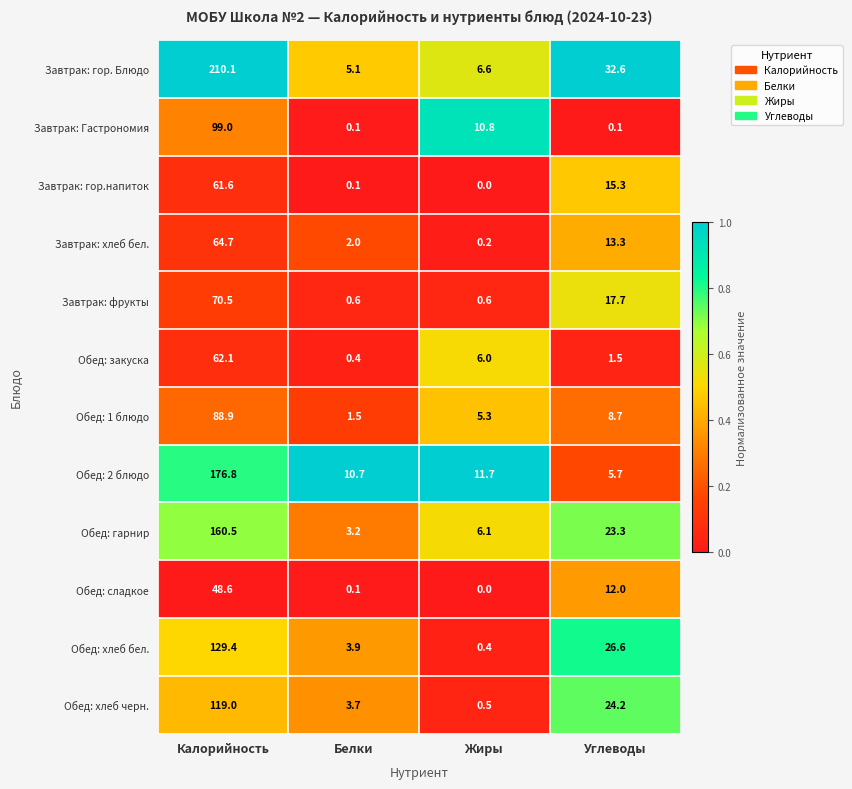

Which category has the highest value across all series?

Калорийность